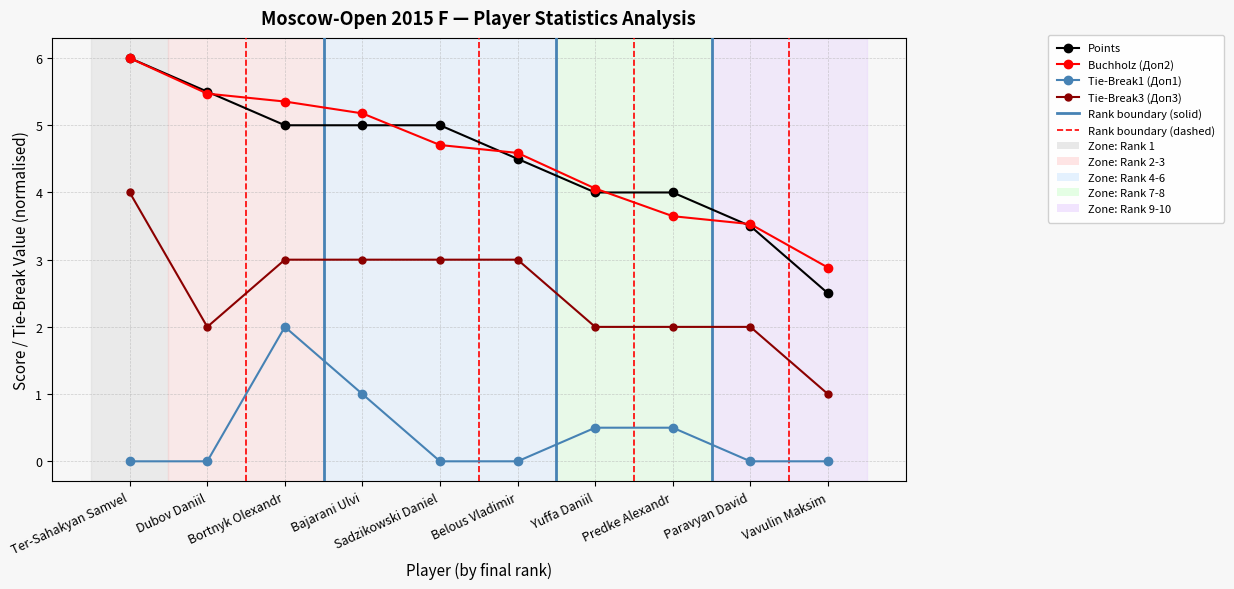

Where is the first local maximum for Tie-Break1 (Доп1)?

Bortnyk Olexandr